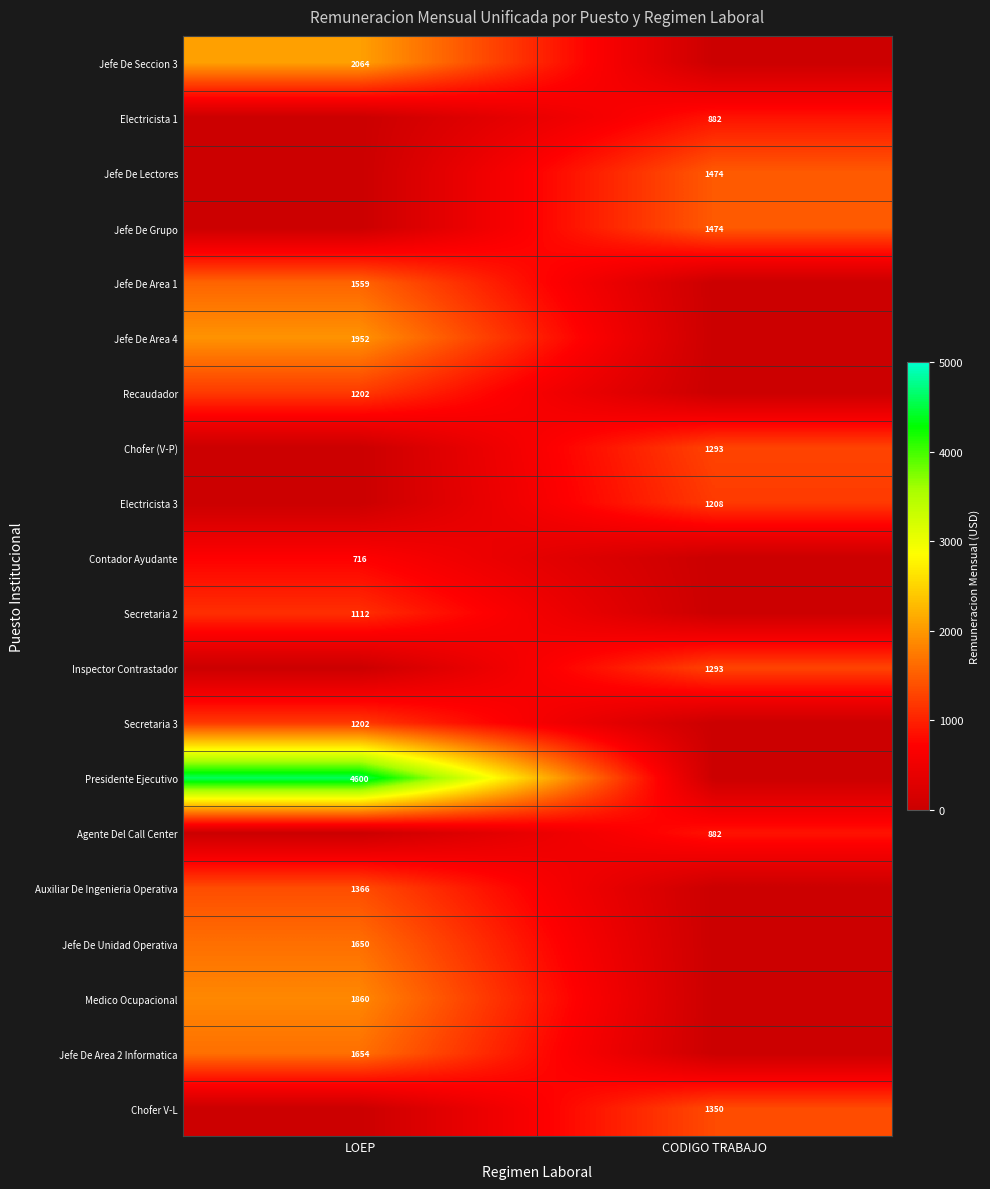

The Jefe De Area 4 series shows 1952 at LOEP. True or false?

True